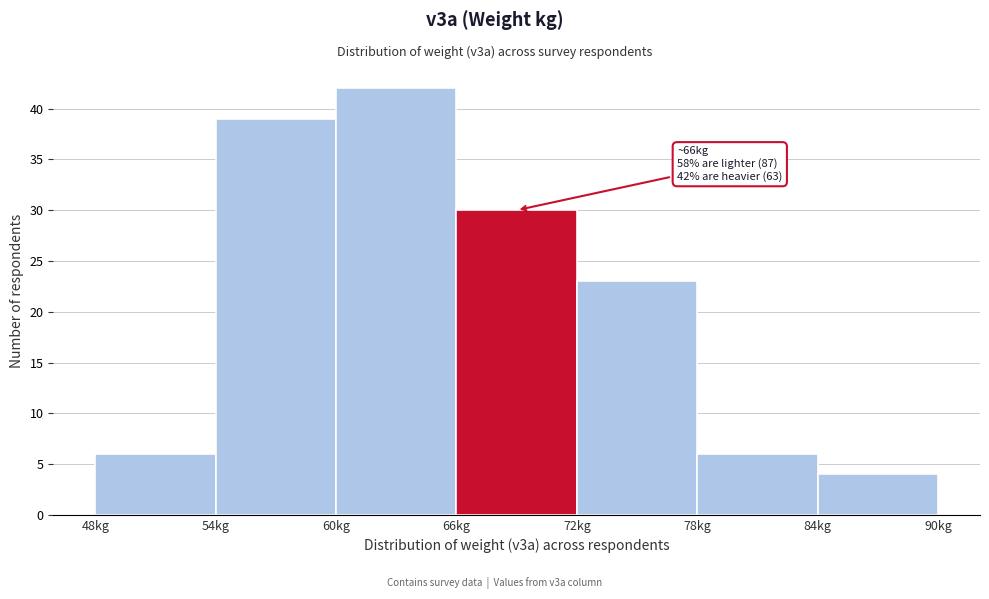

Which range on the x-axis has the tallest bar?

60 to 66